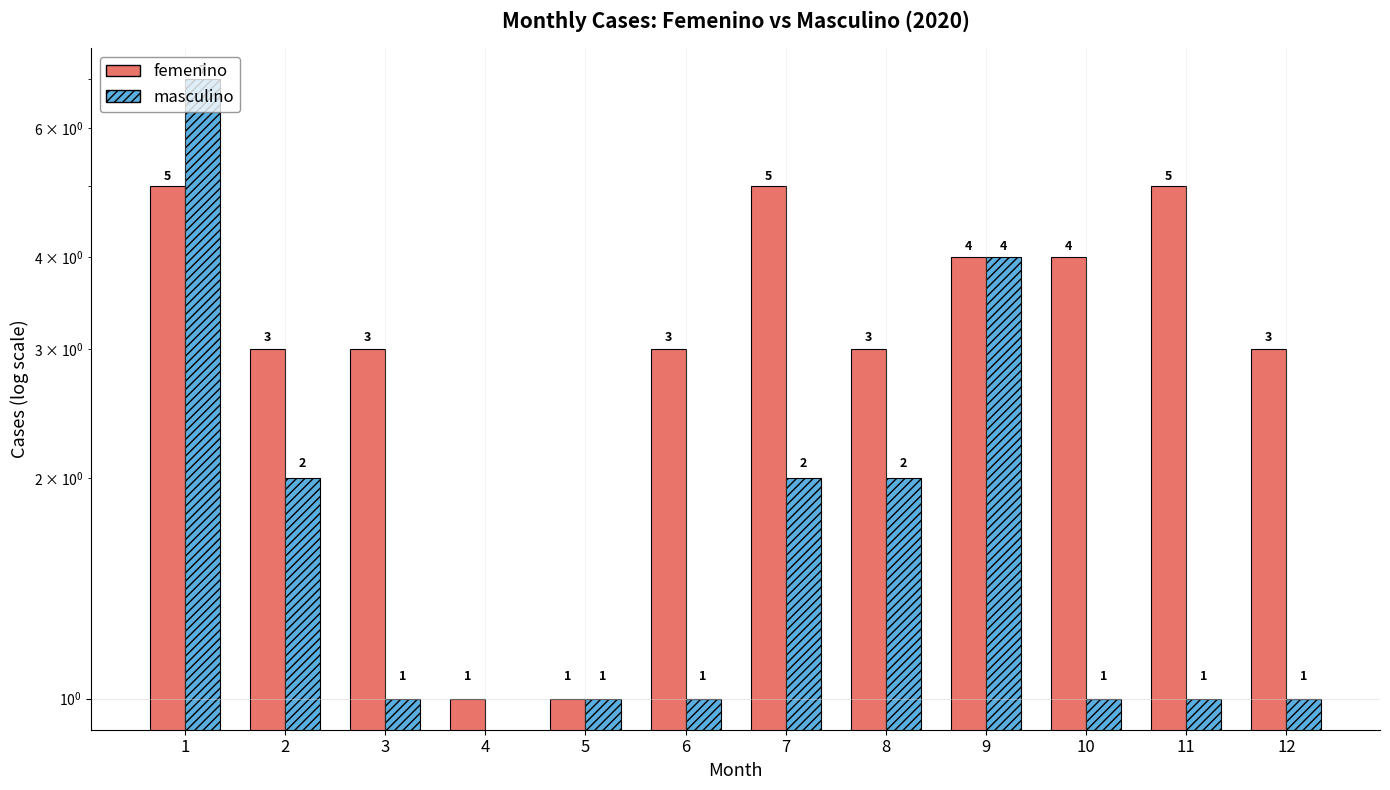

How many data points in femenino are above 3?

5